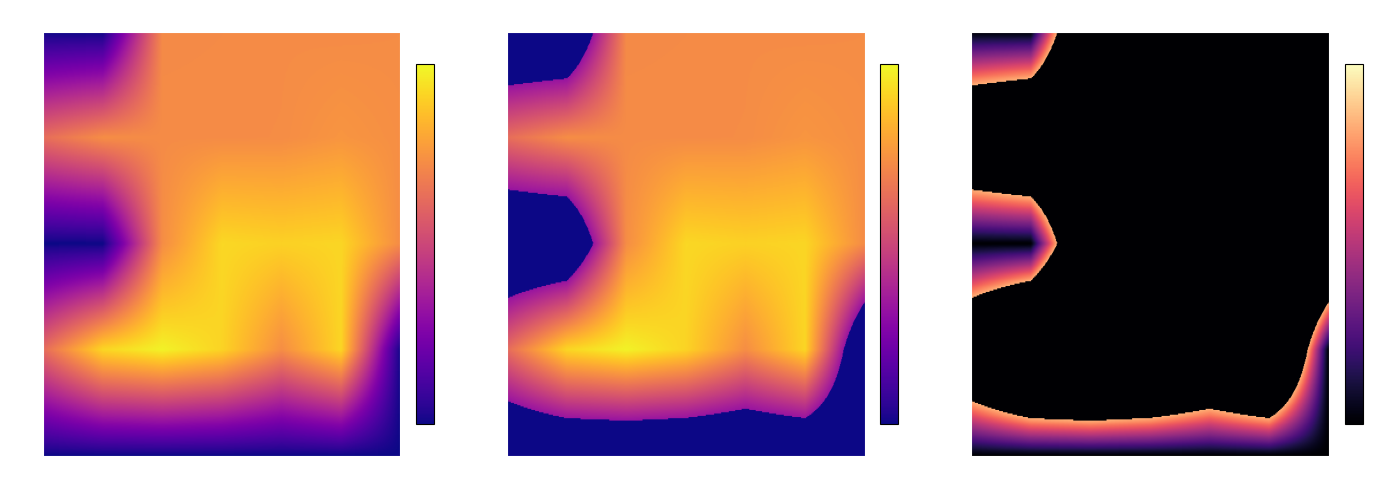

At which label does Week 3 (Feb 9 - Feb 15) first exceed 11?

Tue